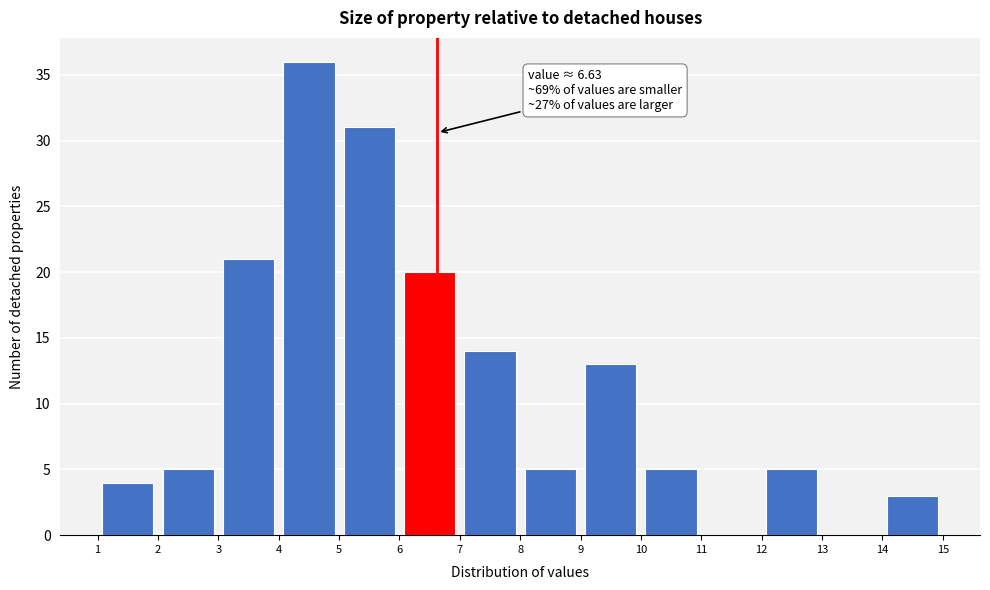

Which range on the x-axis has the tallest bar?

4 to 5